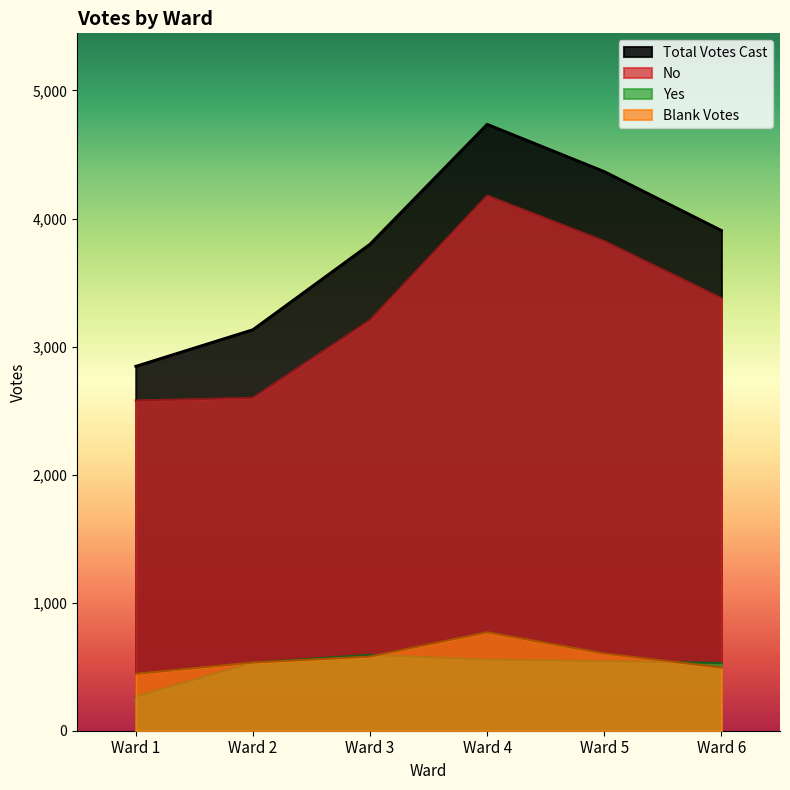

At which label does No reach its peak?

Ward 4